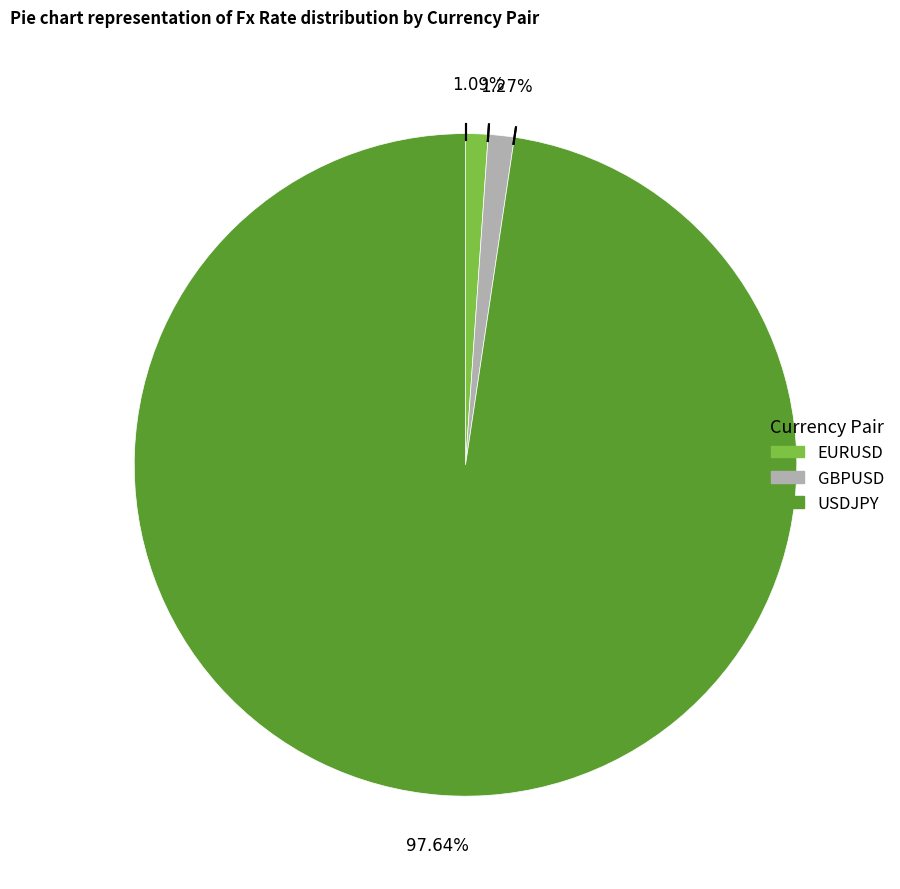

Is it true that GBPUSD is 1% of the pie?

True